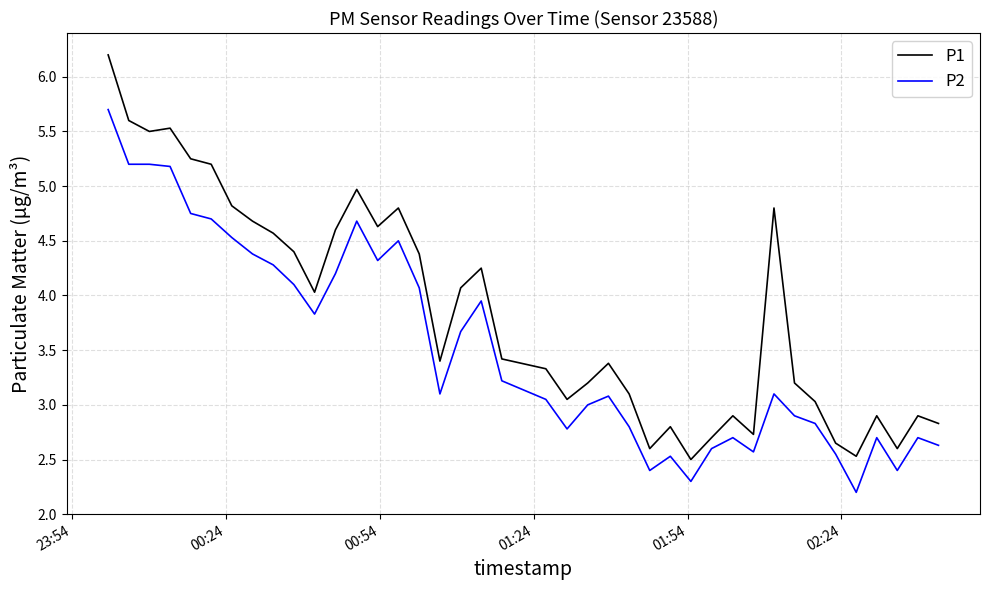

What is the difference between the maximum and minimum values in the P2 series?

3.5